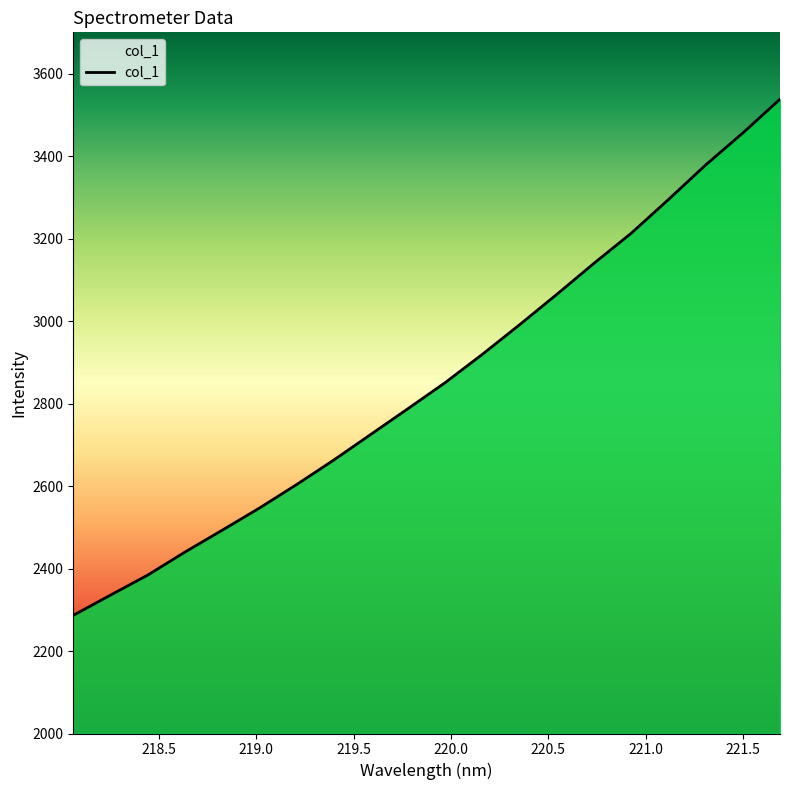

What is the difference between the maximum and minimum values?

1251.4